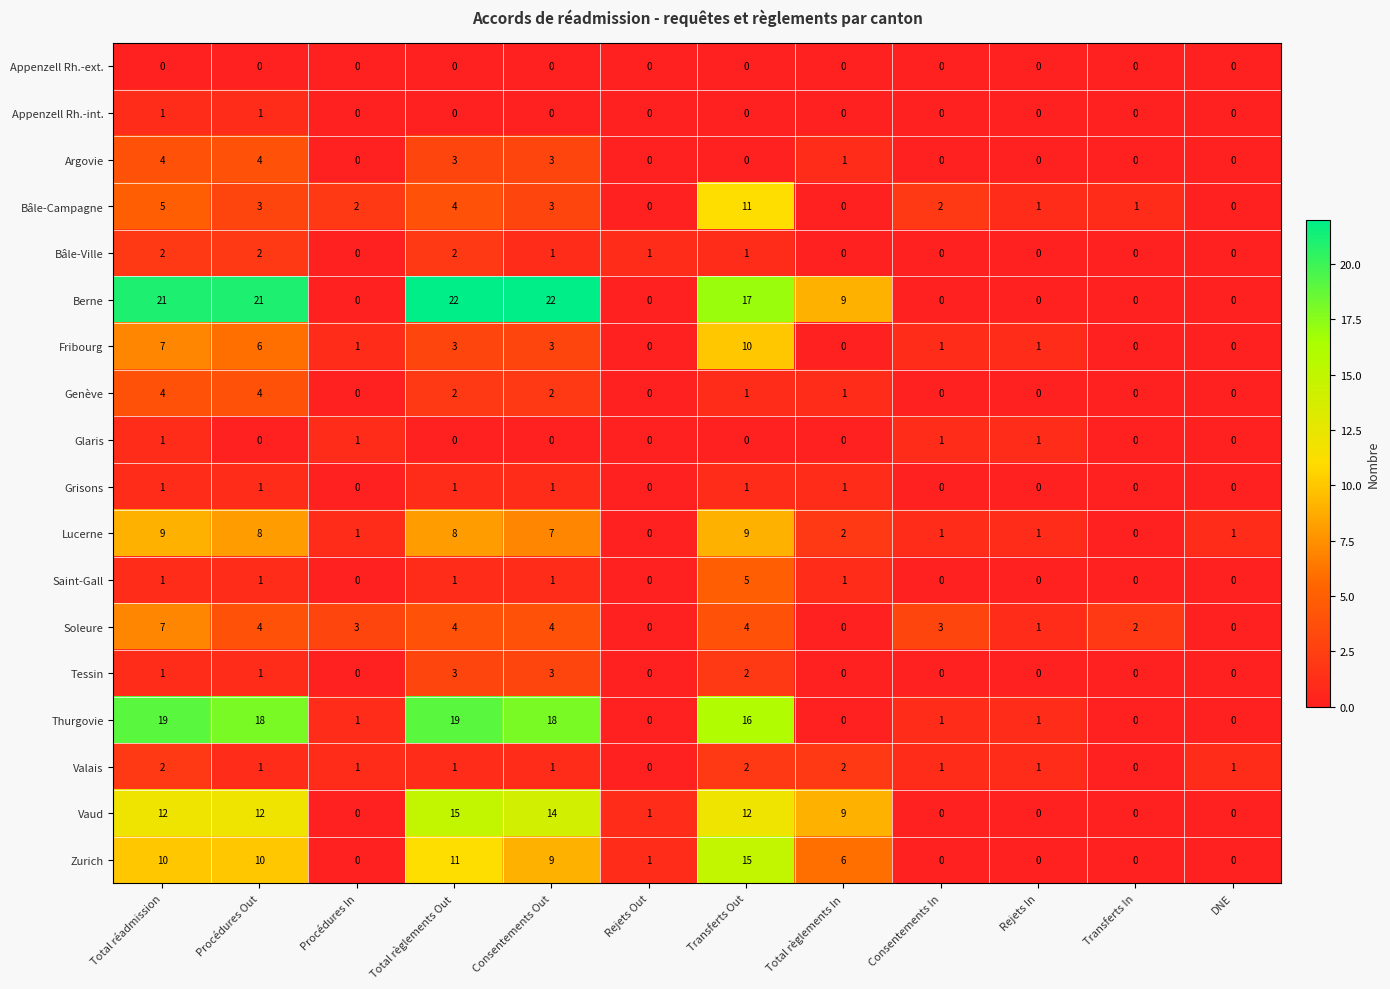

The value of Valais at Consentements In is 1. True or false?

True